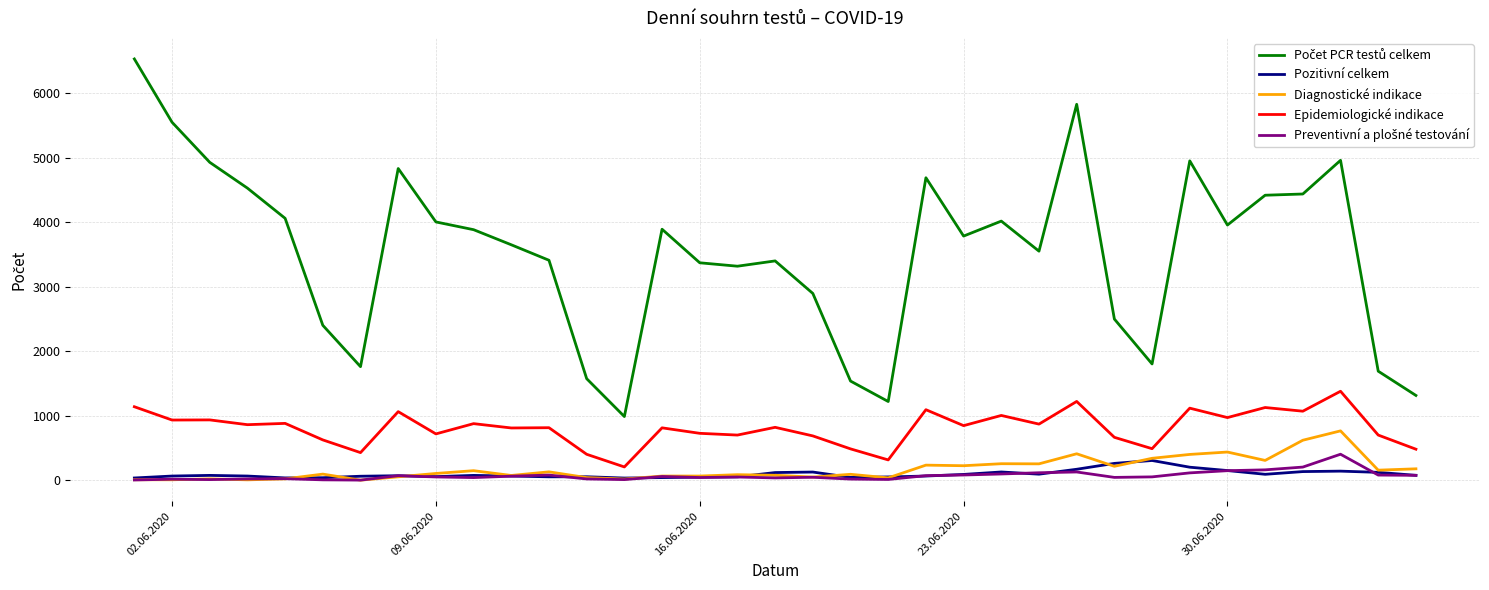

What is the sum of all Diagnostické indikace values?

5961